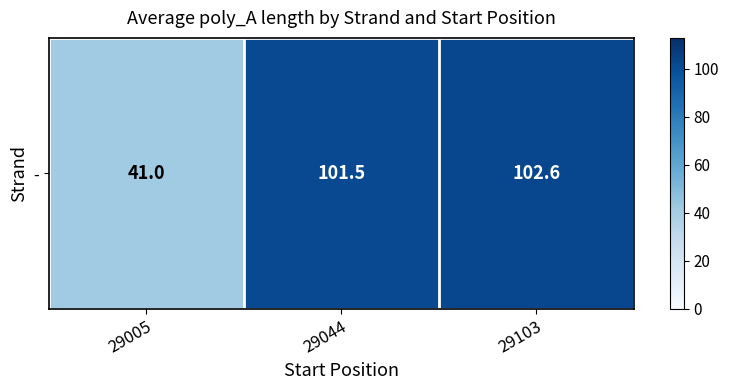

Reading right to left, extract all data points from this chart.

102.6	101.5	41.0